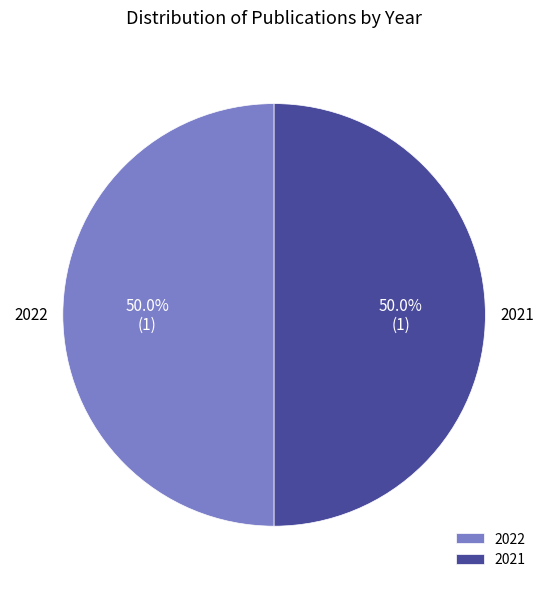

Combined, what portion of the pie is 2022 and 2021?

100.0%